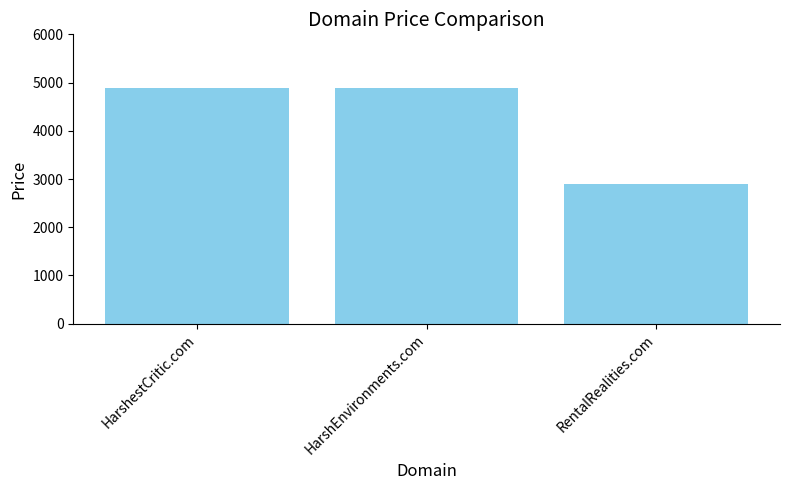

What is the difference between the second highest and minimum values?

2000